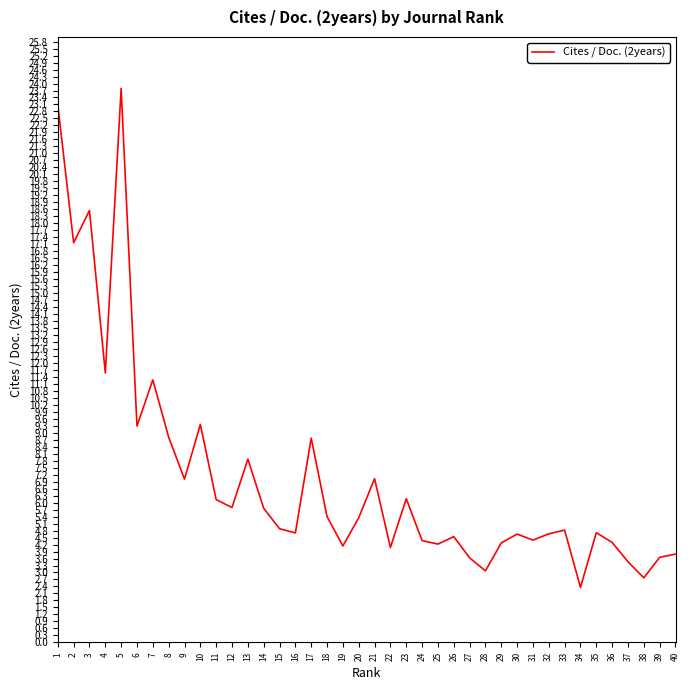

What is the minimum value shown in the chart?

2.4